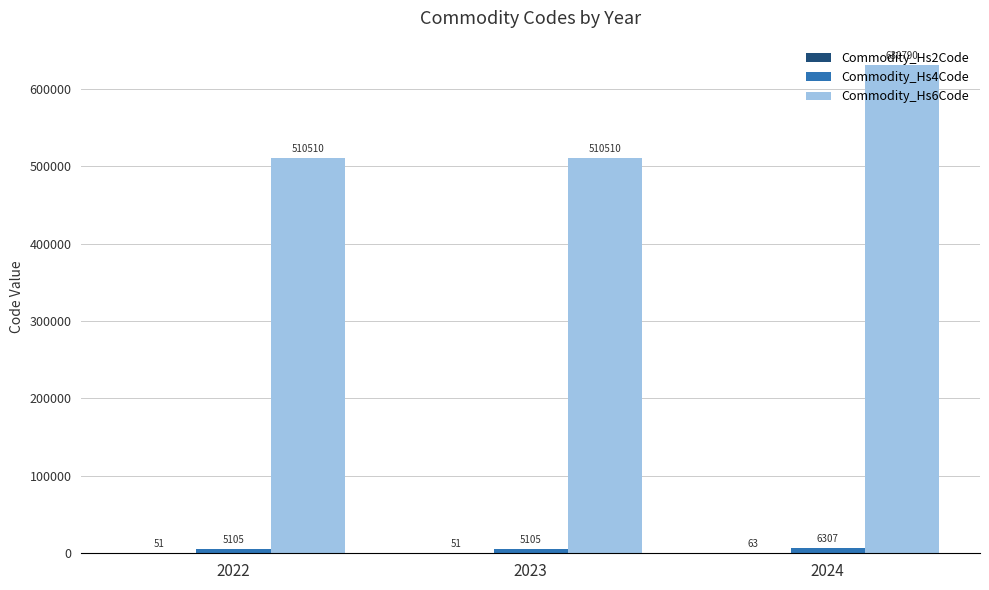

What is the total value across all series at 2024?

637160